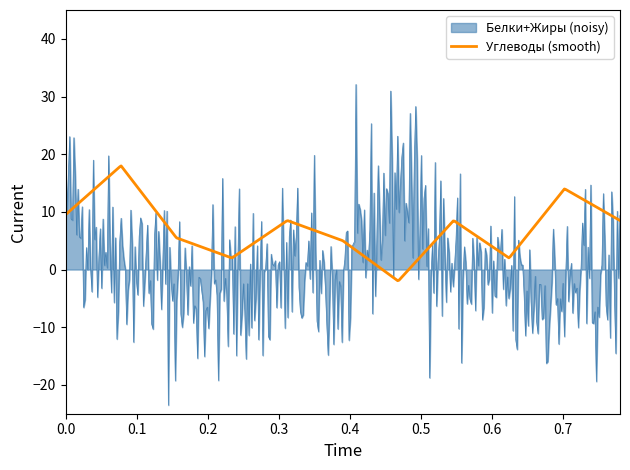

Rank the series by their maximum value, from highest to lowest.

Белки+Жиры (noisy), Углеводы (smooth)